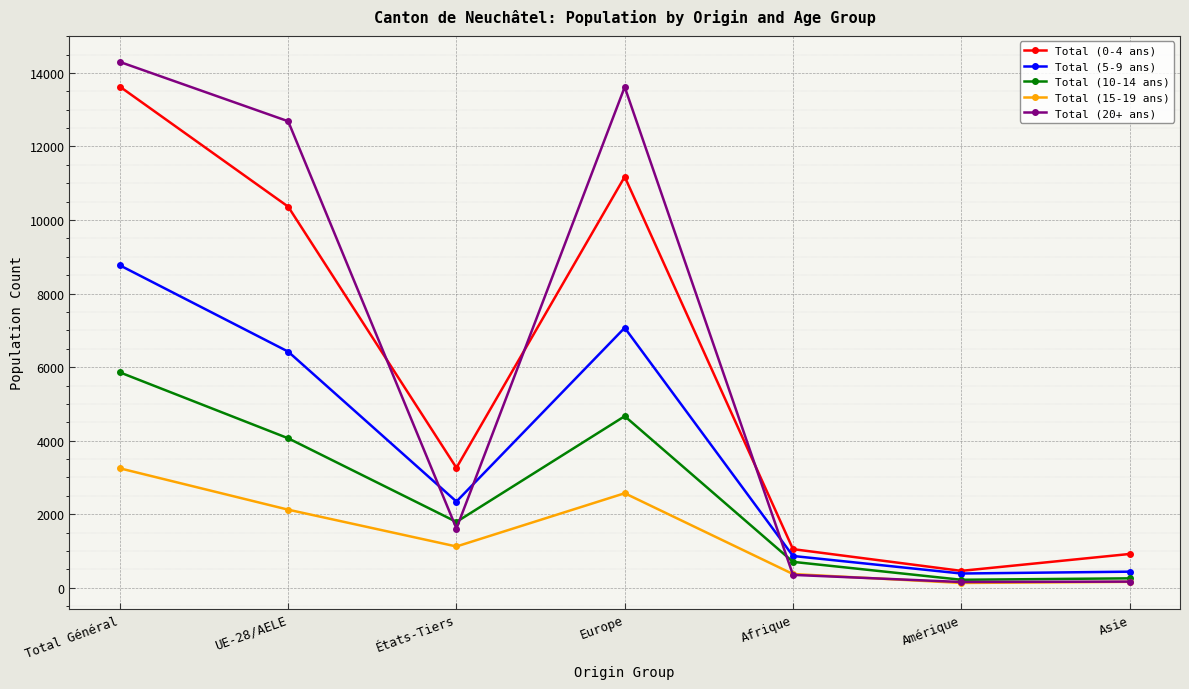

How many interior local peaks does the Total (15-19 ans) series have?

1